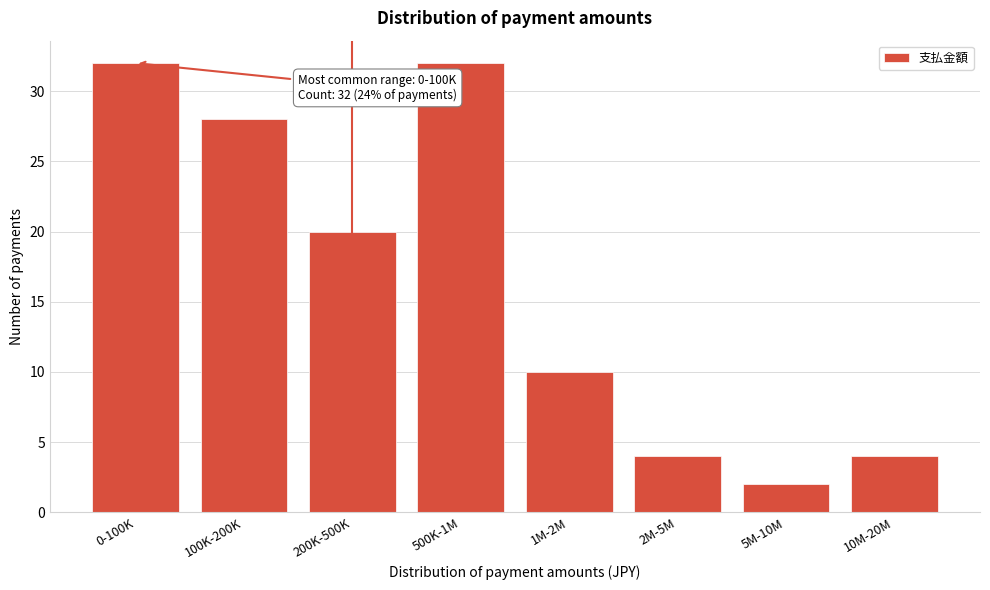

Reading right to left, transcribe all the data shown in this chart.

4	2	4	10	32	20	28	32